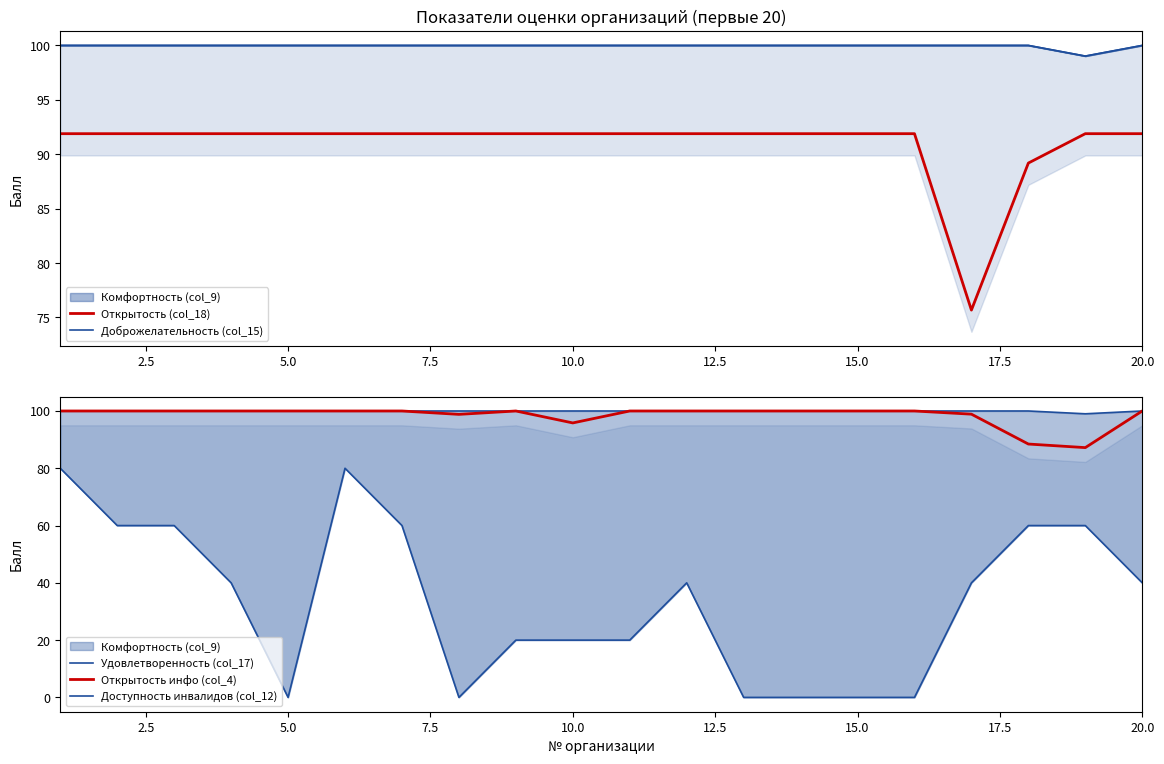

True or false: Доступность инвалидов (col_12) and Открытость (col_18) intersect in this chart.

False